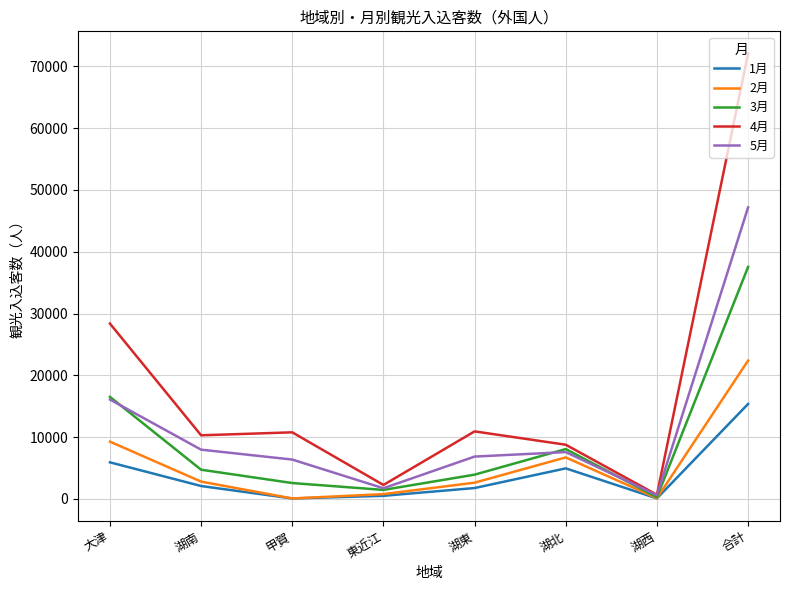

In 3月, how many points are higher than both neighbors (excluding endpoints)?

1